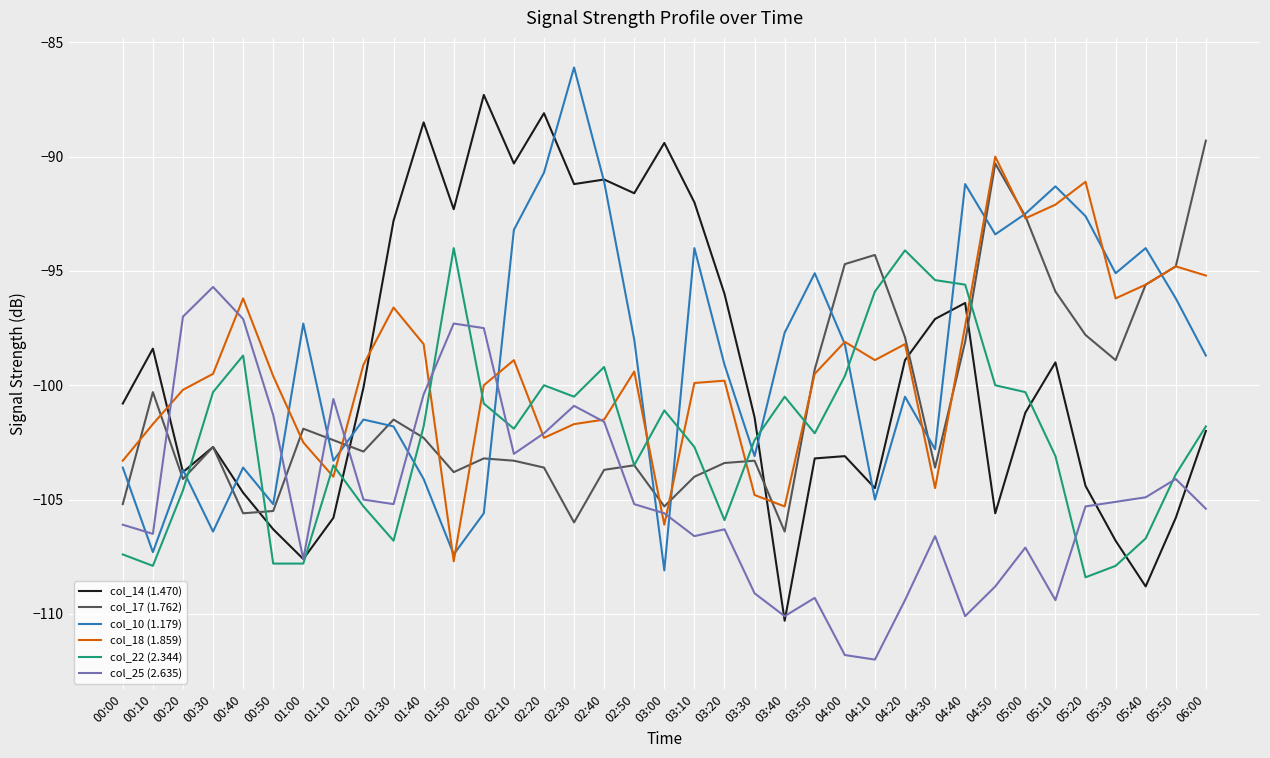

What position from the left is 02:20?

15